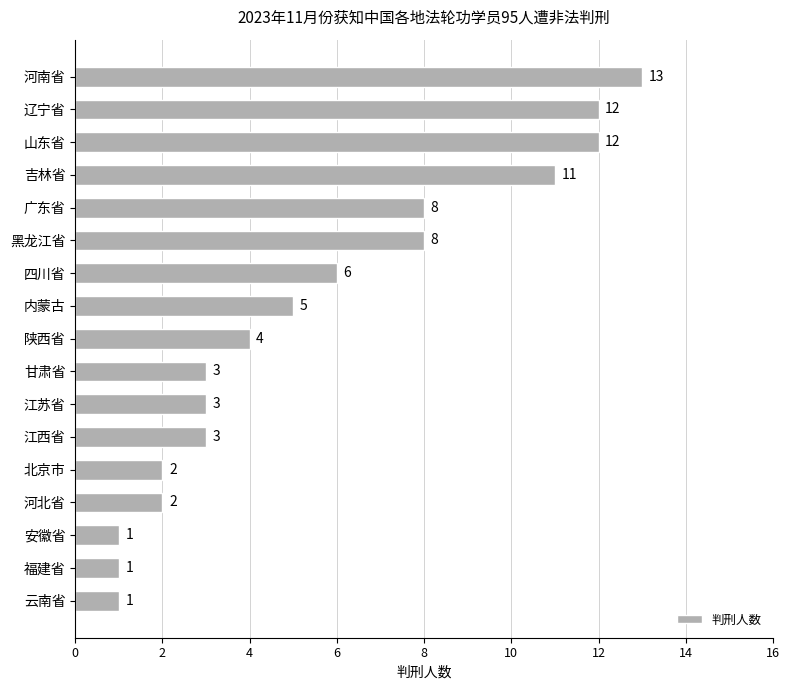

How many bars are there in total?

17